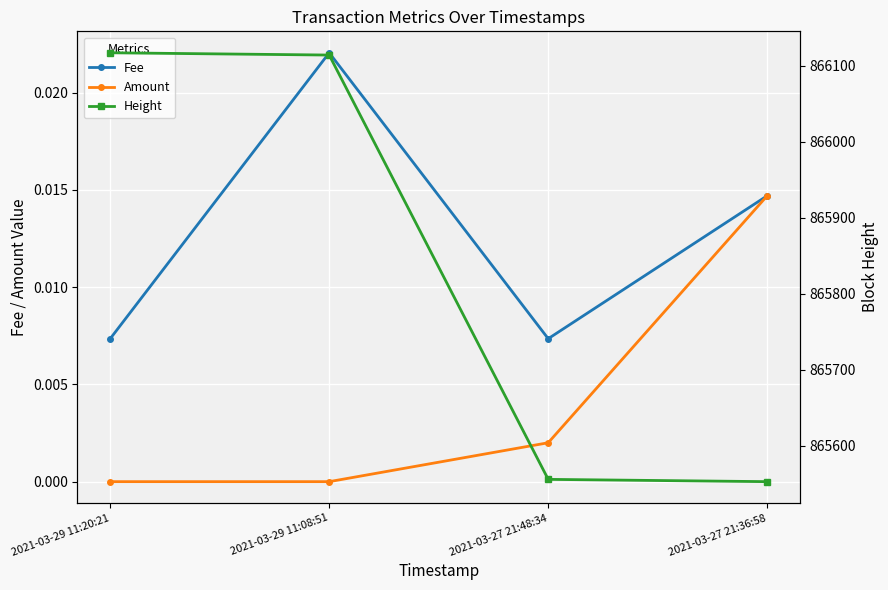

How many values in the Height series are below 866114?

2